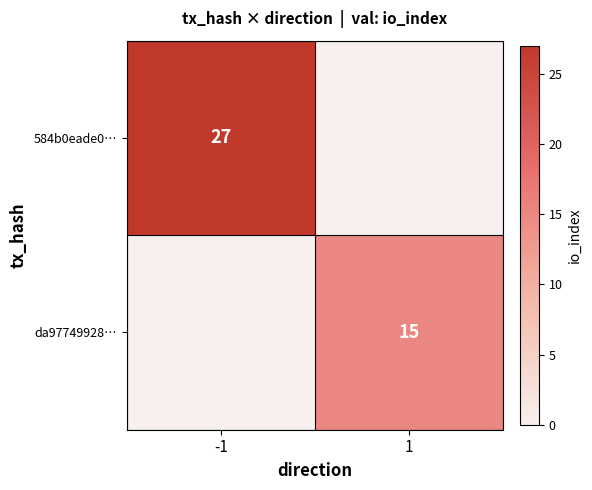

The value of 584b0eade0… at -1 is 27. True or false?

True